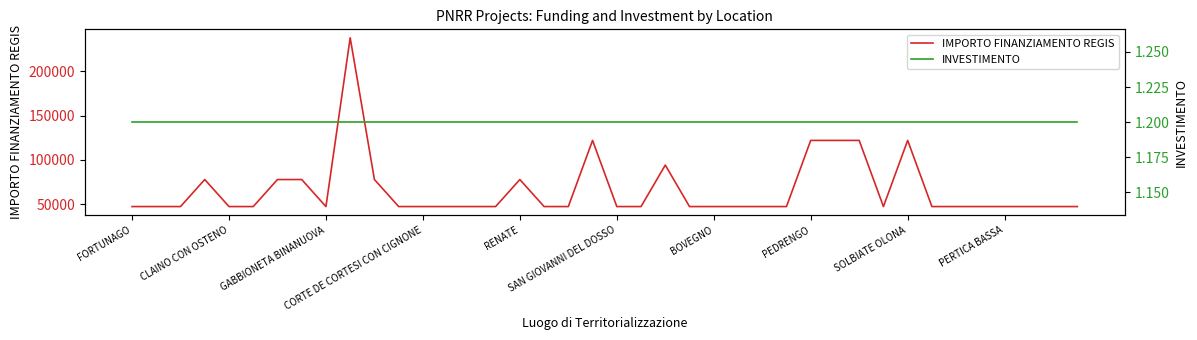

List the series in order of their overall mean, lowest first.

INVESTIMENTO, IMPORTO FINANZIAMENTO REGIS